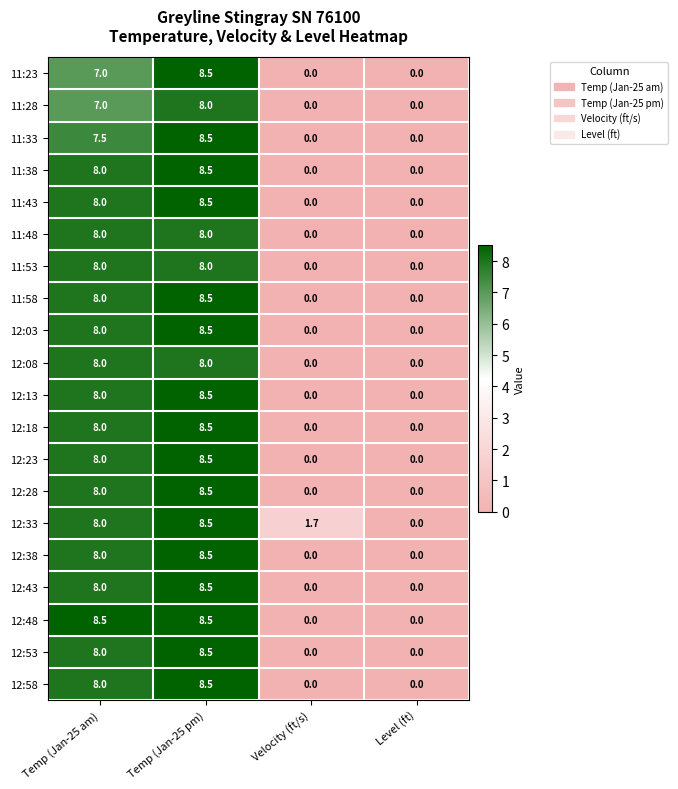

What is the spread (max minus min) of values at Temp (Jan-25 pm)?

0.5